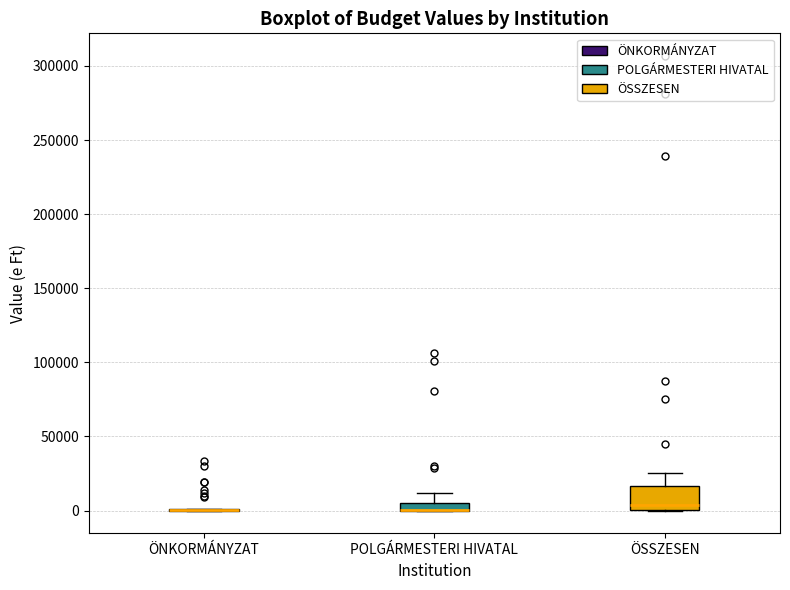

Comparing the boxes themselves (not the whiskers), which one is the tallest?

ÖSSZESEN